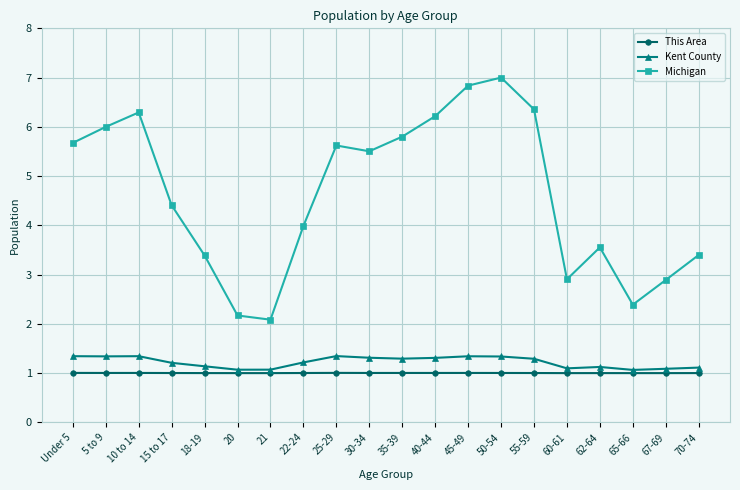

How many Kent County values are between 1 and 2?

20